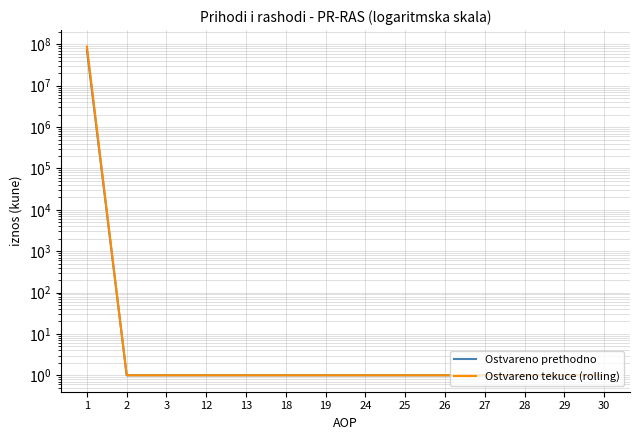

Is the value of Ostvareno tekuce (rolling) at 13 greater than the value of Ostvareno prethodno at 13?

No